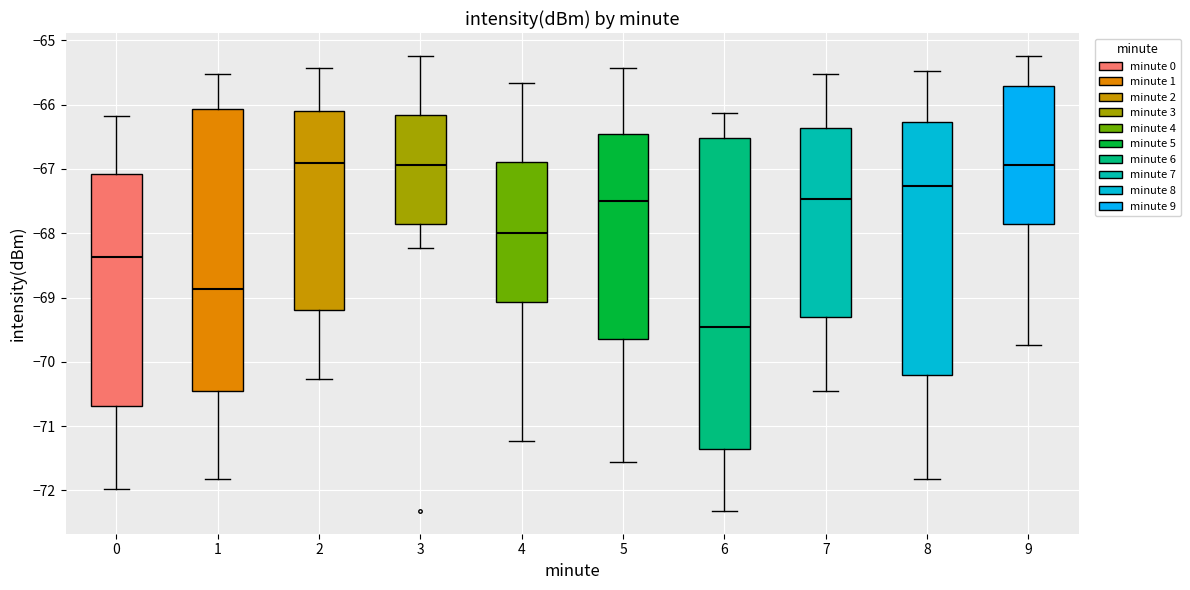

Comparing the boxes themselves (not the whiskers), which one is the tallest?

6